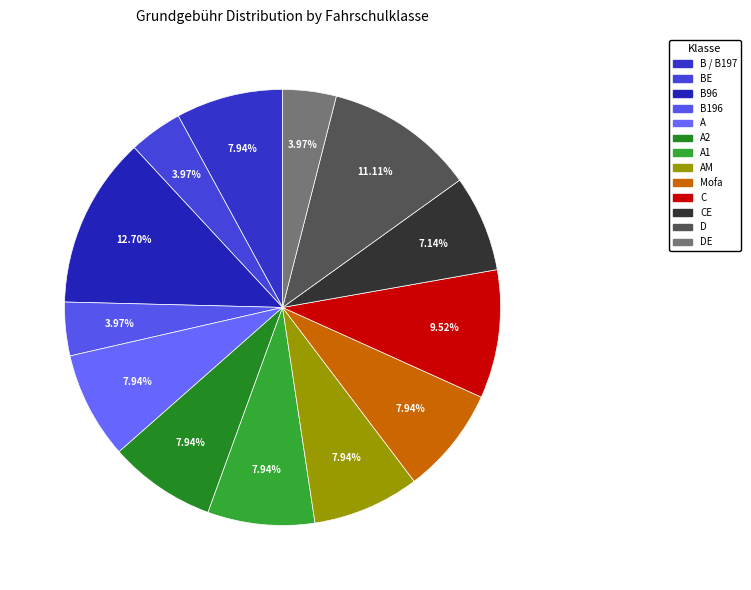

The A1 slice represents 8% of the pie. True or false?

True